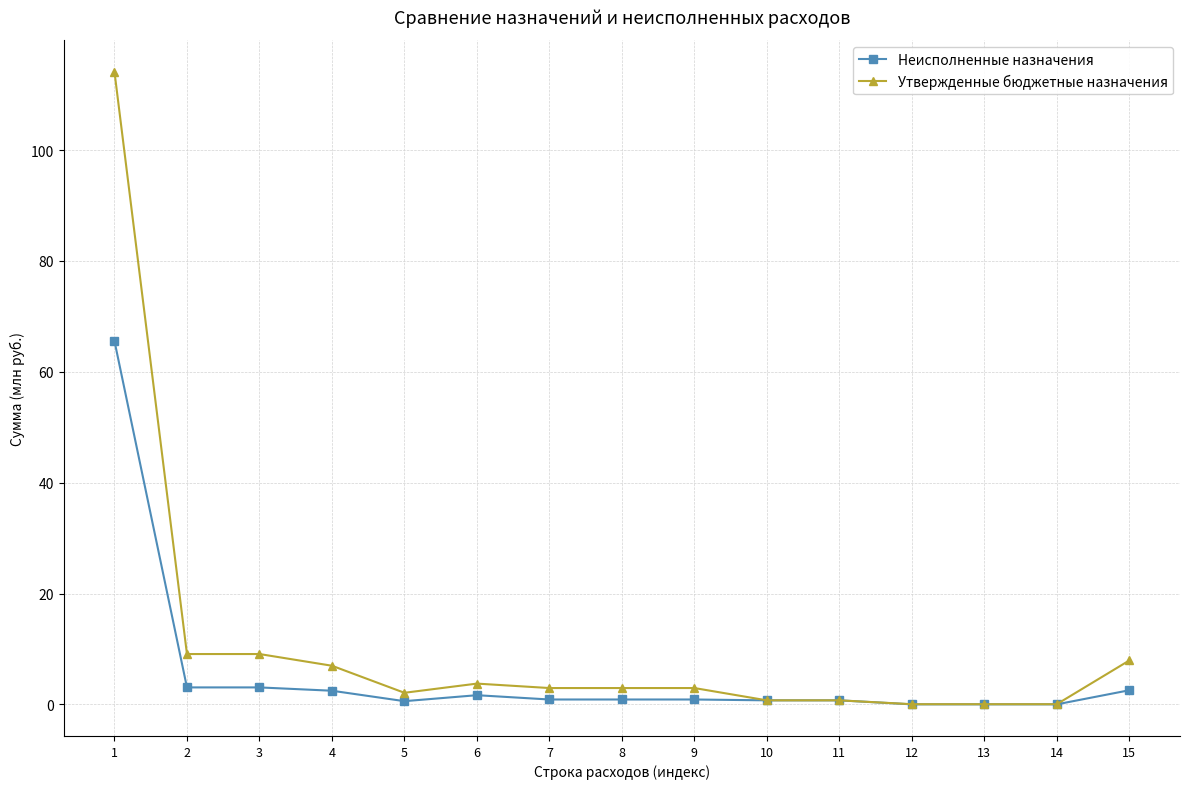

How many data points does each series have?

15